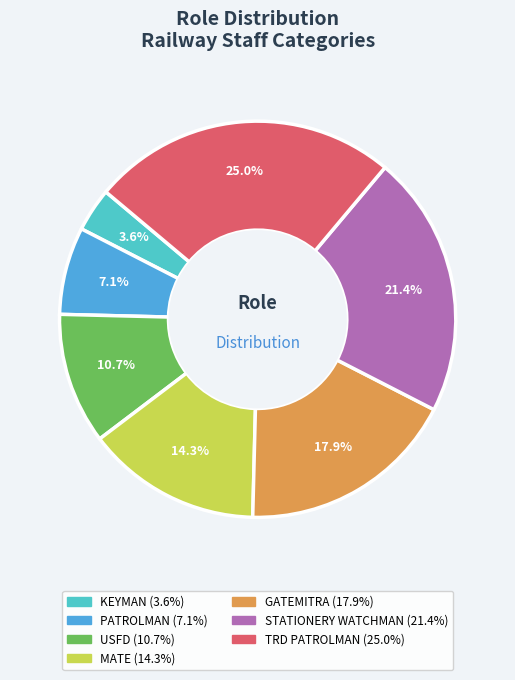

Which slice is the smallest?

KEYMAN